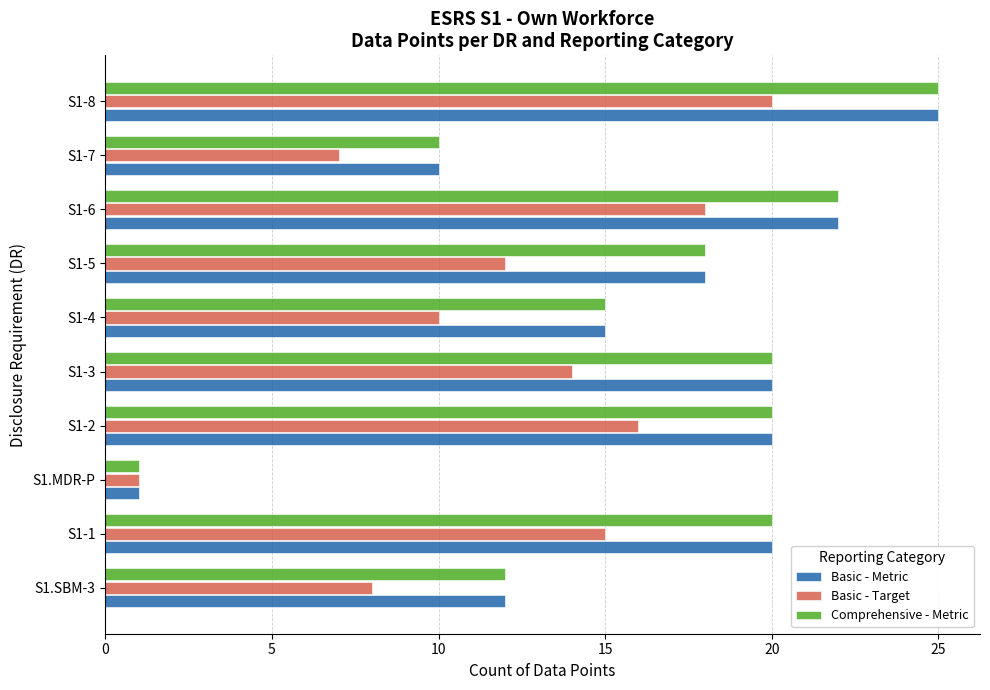

Where is Basic - Target nearest to the value 10?

S1-4